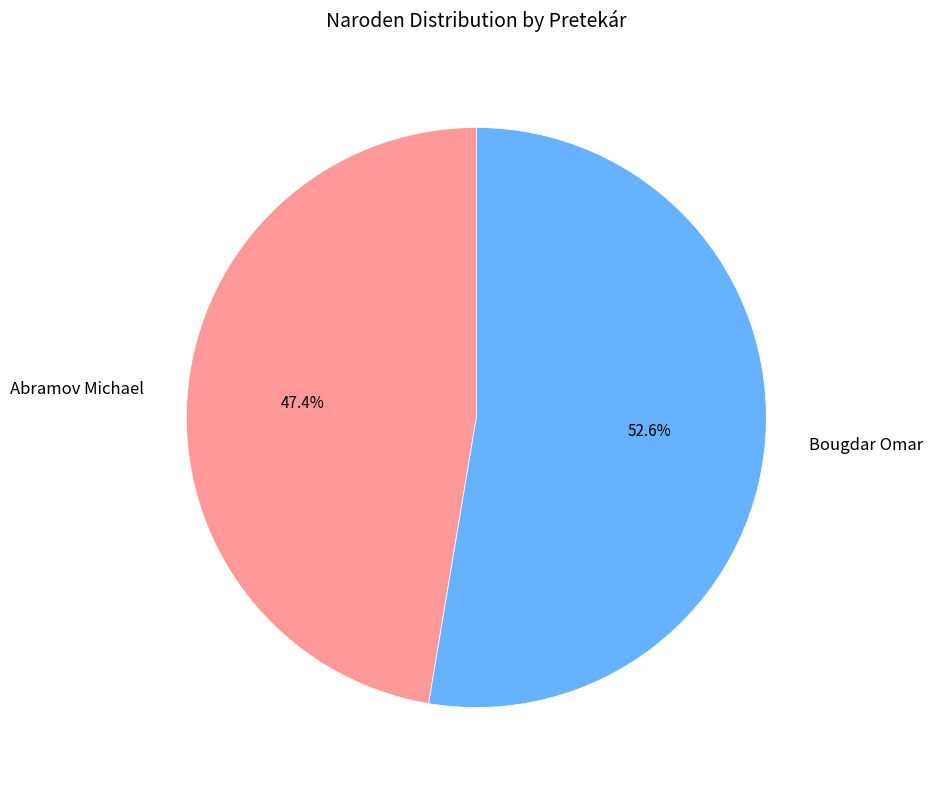

To the nearest percent, what percentage of the pie is Abramov Michael?

47%